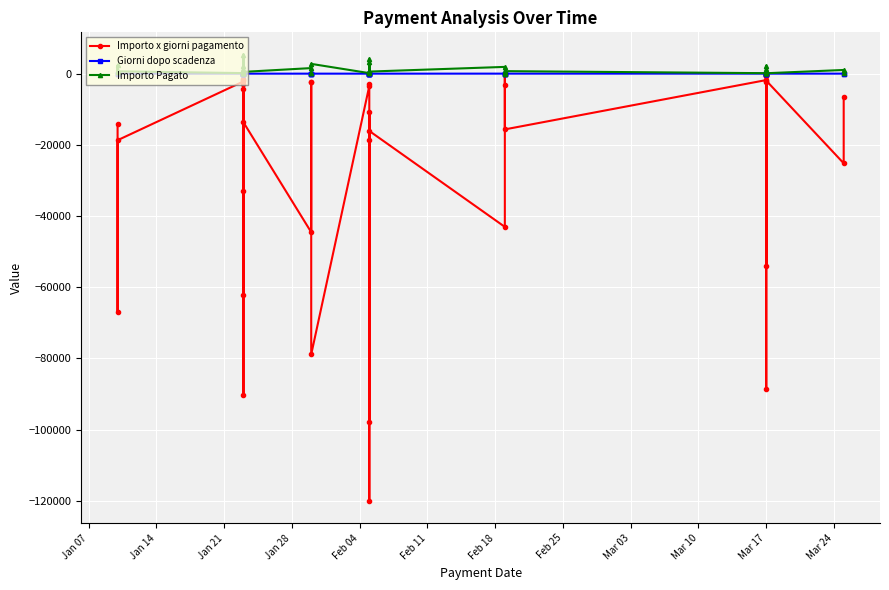

Is the value of Importo Pagato at 34 greater than the value of Giorni dopo scadenza at Jan 28?

Yes